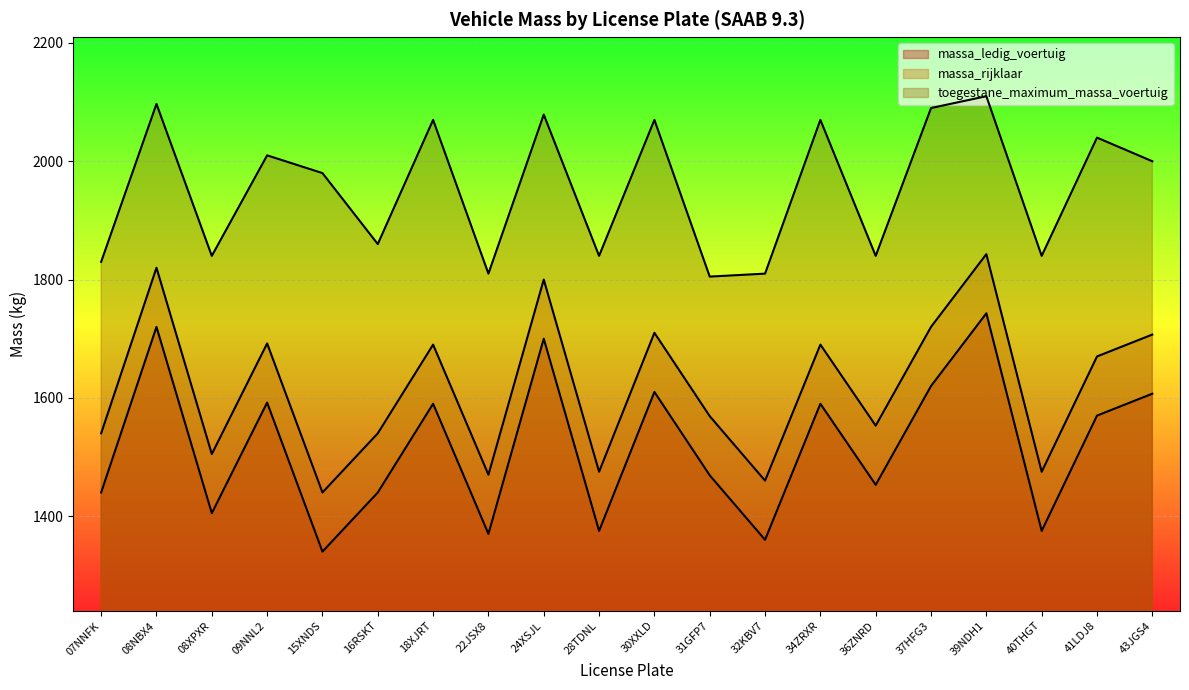

What is the total value across all series at 34ZRXR?

5350